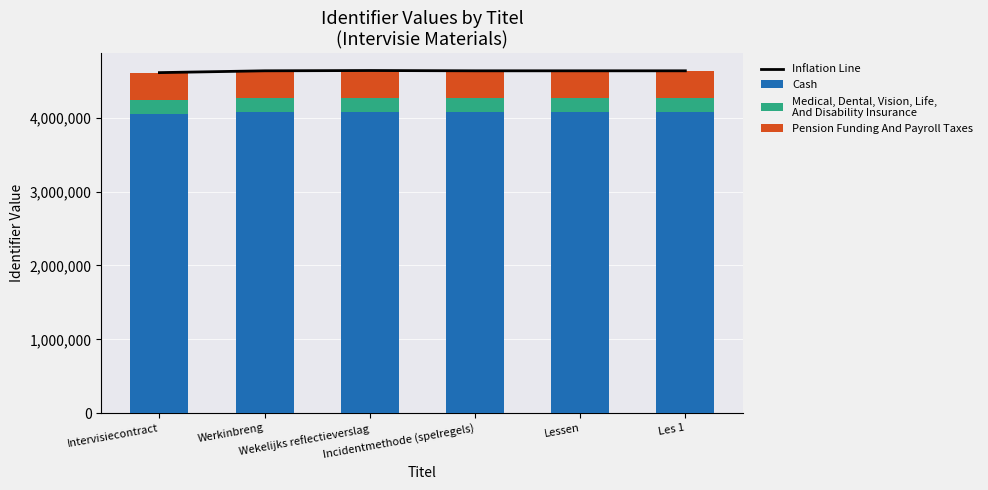

What is the difference between the second highest and second lowest values in the Medical, Dental, Vision, Life,
And Disability Insurance series?

0.2